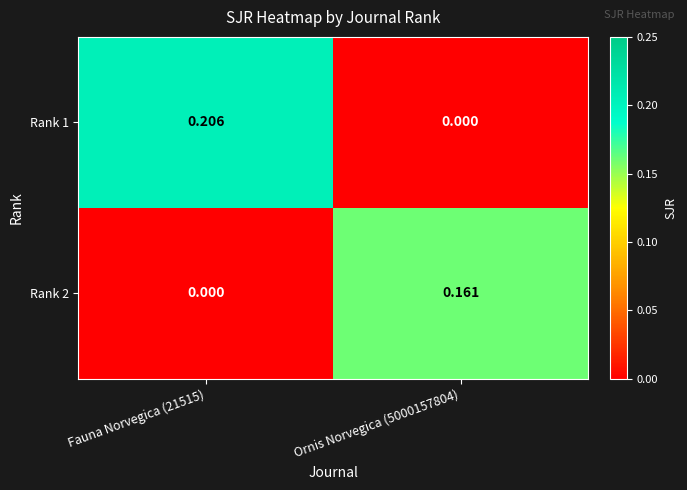

Rank the series by their average value, from lowest to highest.

Rank 2, Rank 1